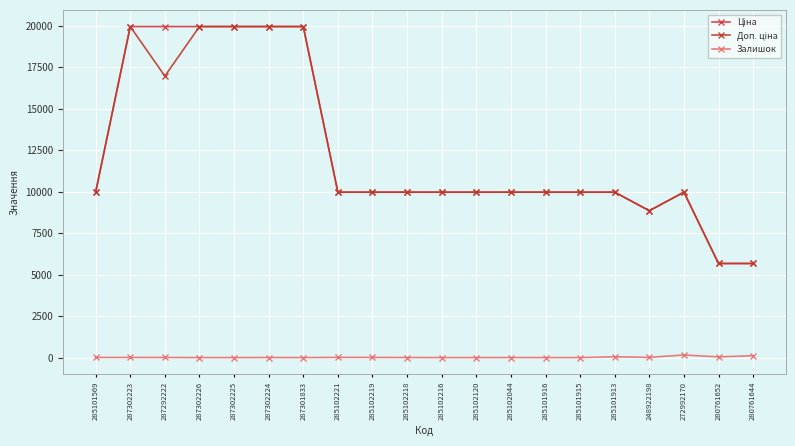

Is this an area chart (filled region under the line)?

No